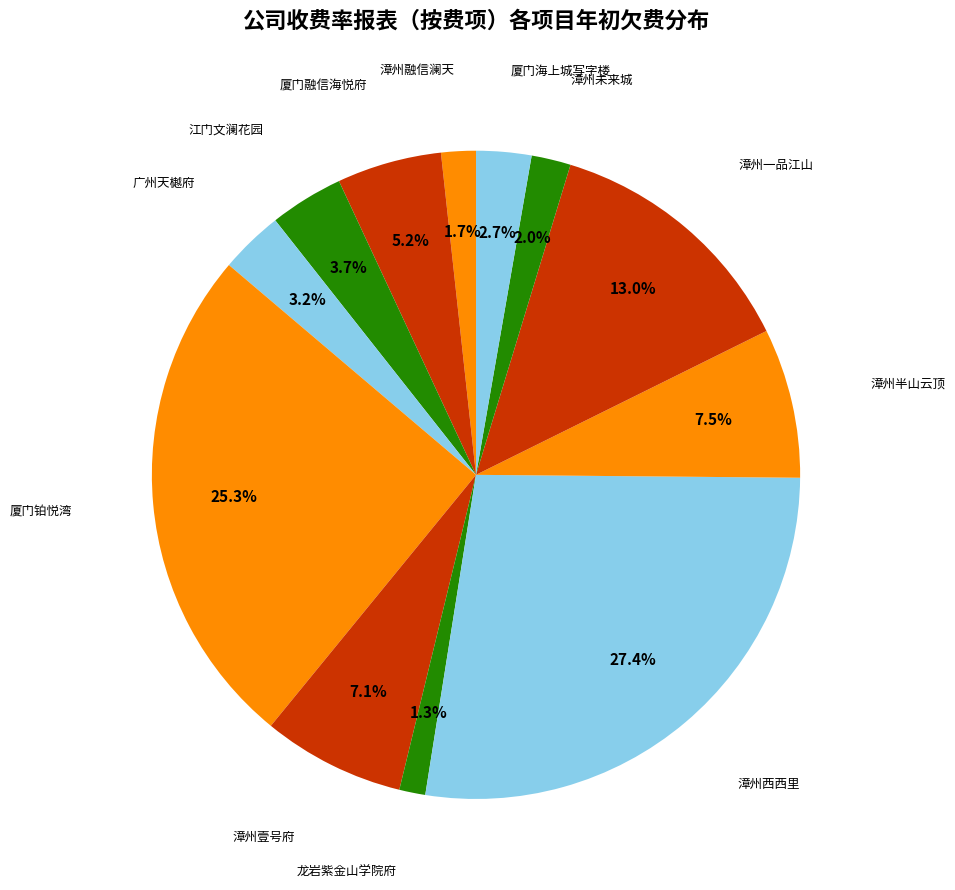

What is the largest slice in the pie chart?

漳州西西里